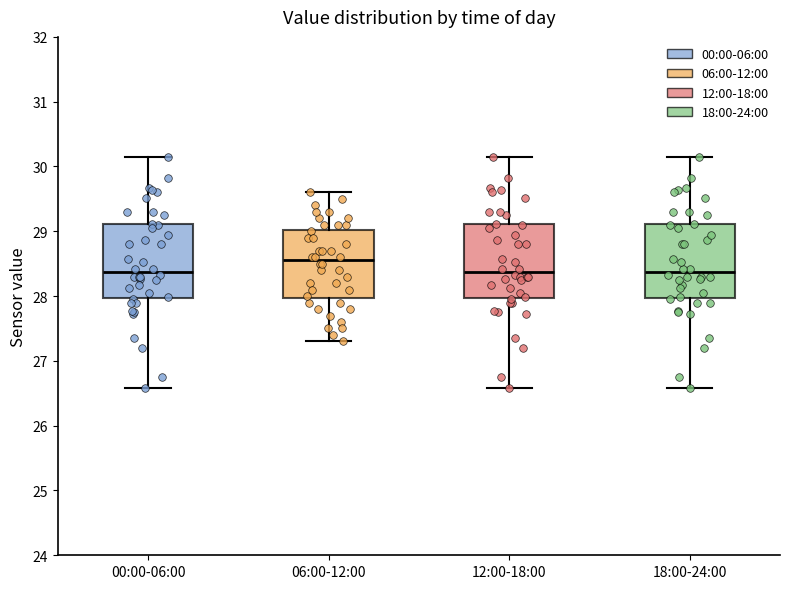

Reading left to right, transcribe this box plot: for each box, give where its median line is, the range the box spans, and where its two whiskers end, as read against the y-axis. The values are not printed on the chart, so give them approximately, as read against the axis.

00:00-06:00: median 28.4, box 28.0 to 29.1, whiskers 26.6 to 30.2
06:00-12:00: median 28.6, box 28.0 to 29.0, whiskers 27.3 to 29.6
12:00-18:00: median 28.4, box 28.0 to 29.1, whiskers 26.6 to 30.2
18:00-24:00: median 28.4, box 28.0 to 29.1, whiskers 26.6 to 30.2